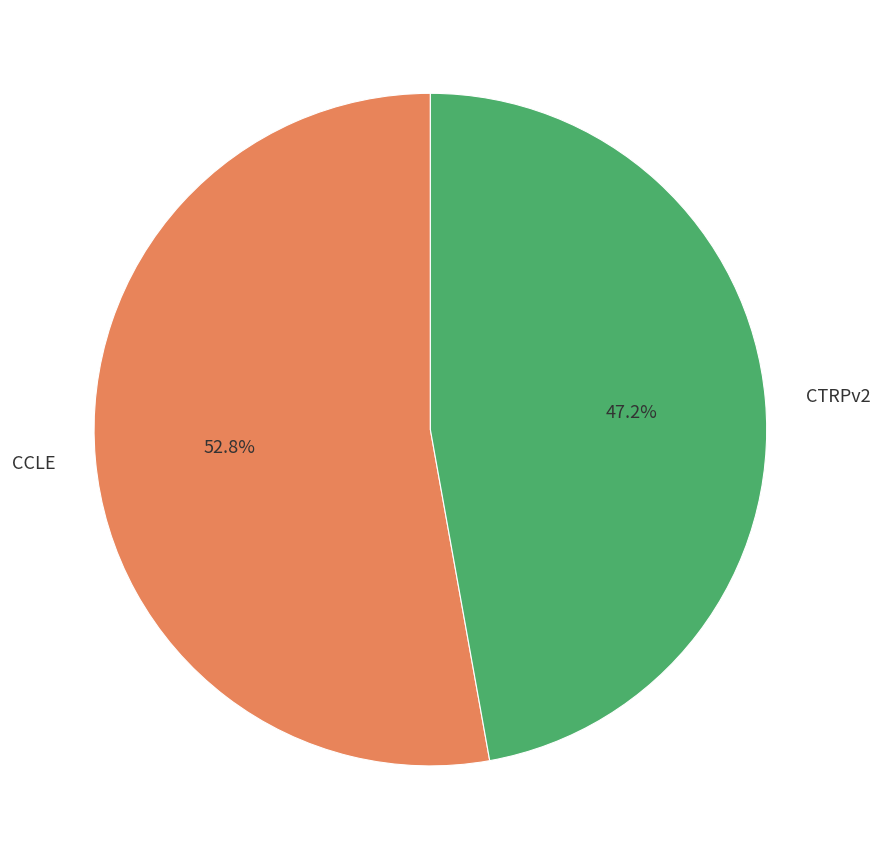

To the nearest percent, what portion does CTRPv2 represent?

47%